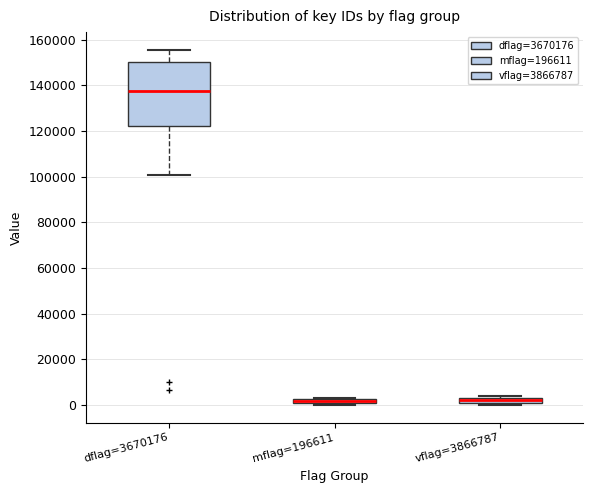

Which box's median line is the highest?

dflag=3670176